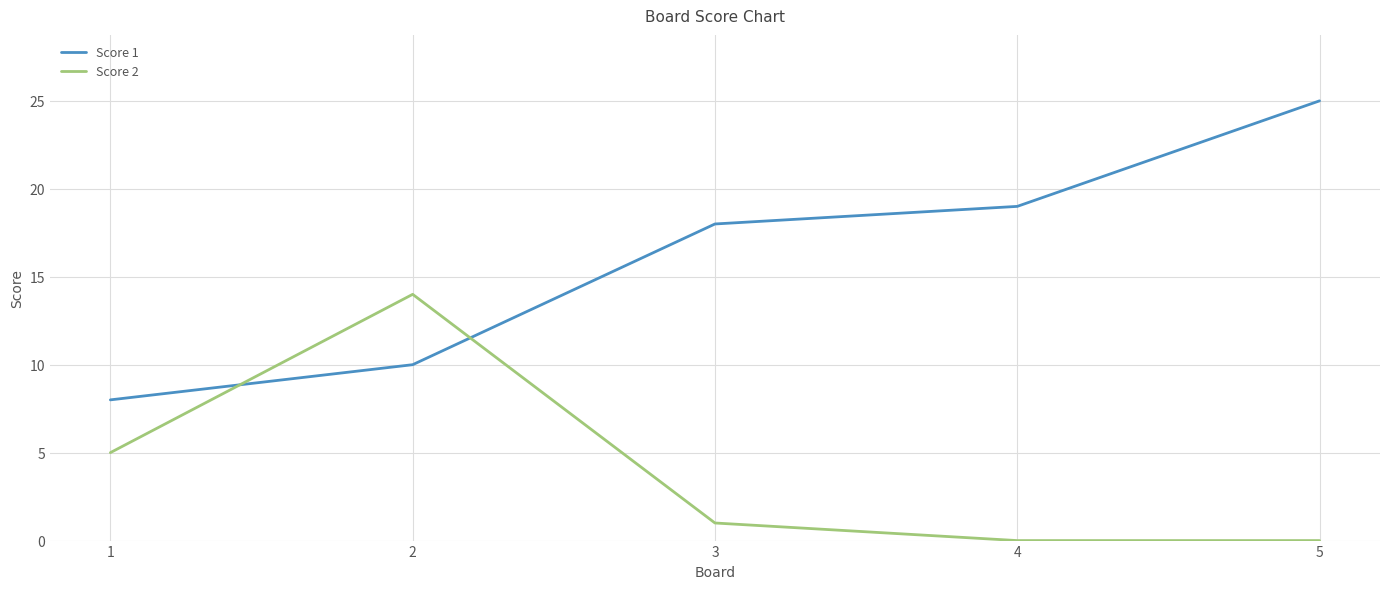

Between which two adjacent categories do Score 2 and Score 1 first intersect?

1 and 2